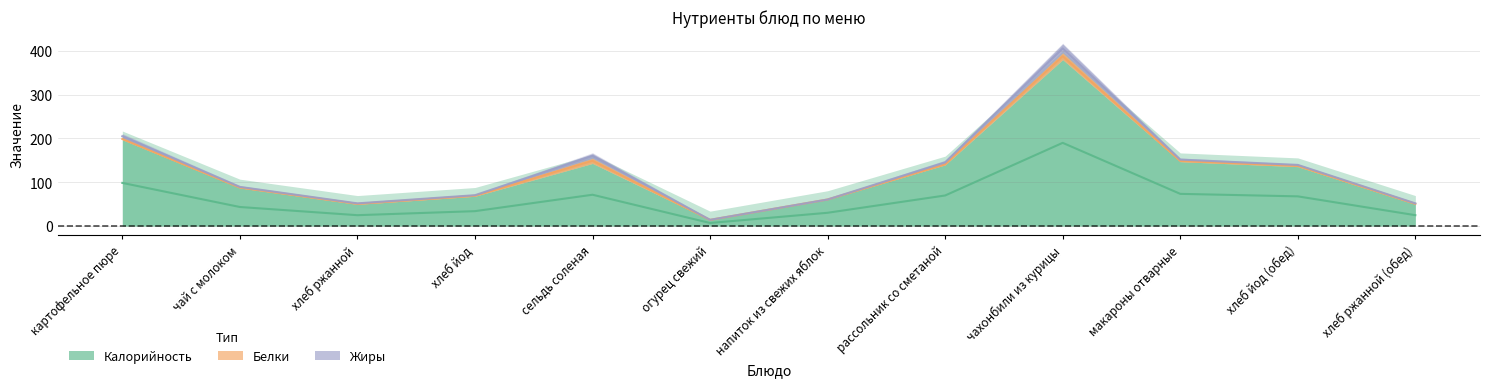

At рассольник со сметаной, list the series in order from largest to smallest.

Калорийность, Жиры, Белки